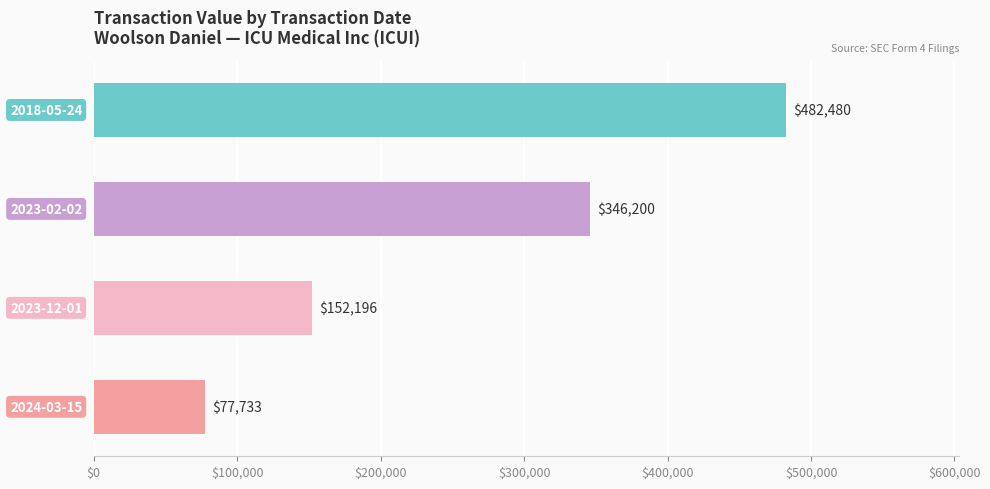

What is the average value?

264652